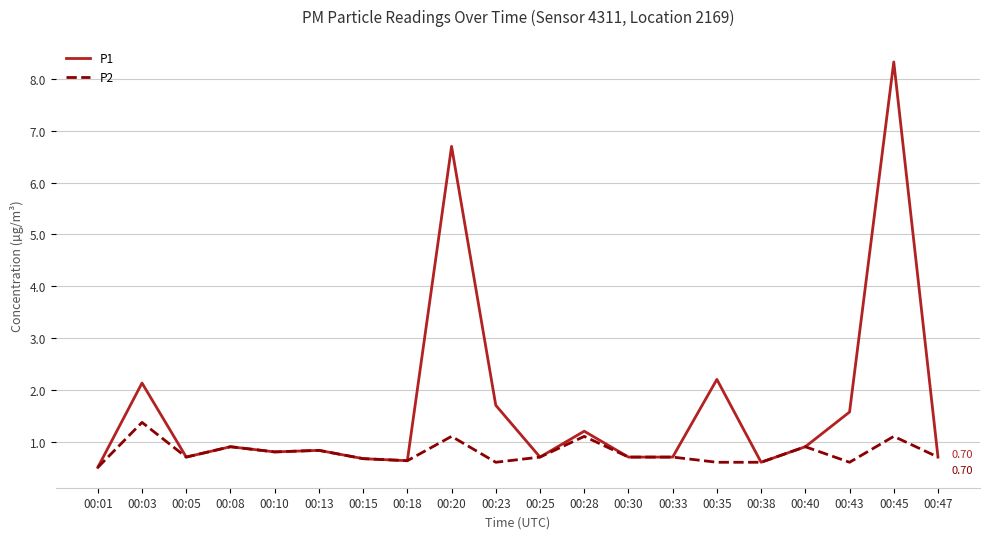

What is the sum of the P2 values at 00:43 and 00:15?

1.3